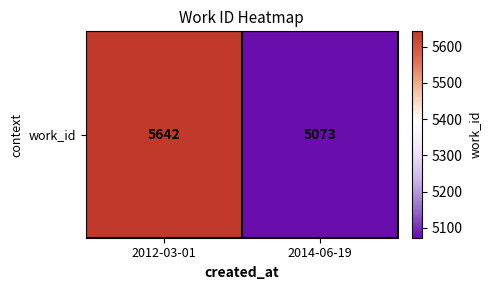

Reading right to left, transcribe all the data shown in this chart.

2014-06-19=5073	2012-03-01=5642